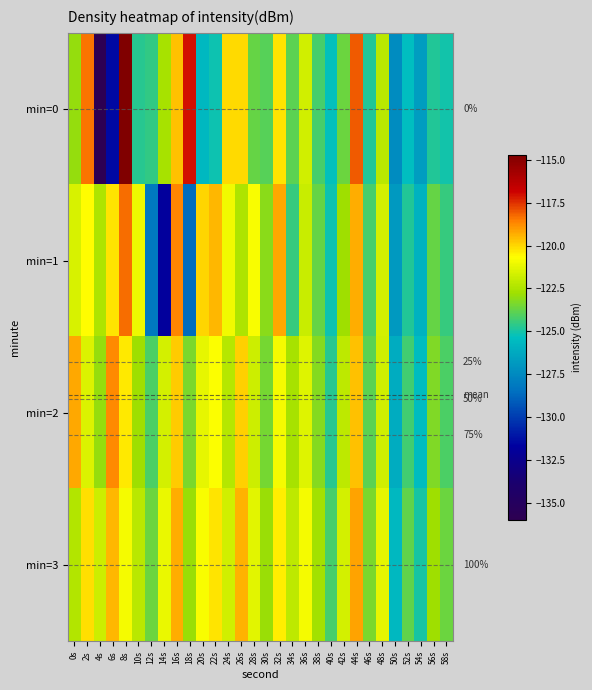

What is the difference between the maximum and minimum values in the min=2 series?

7.4